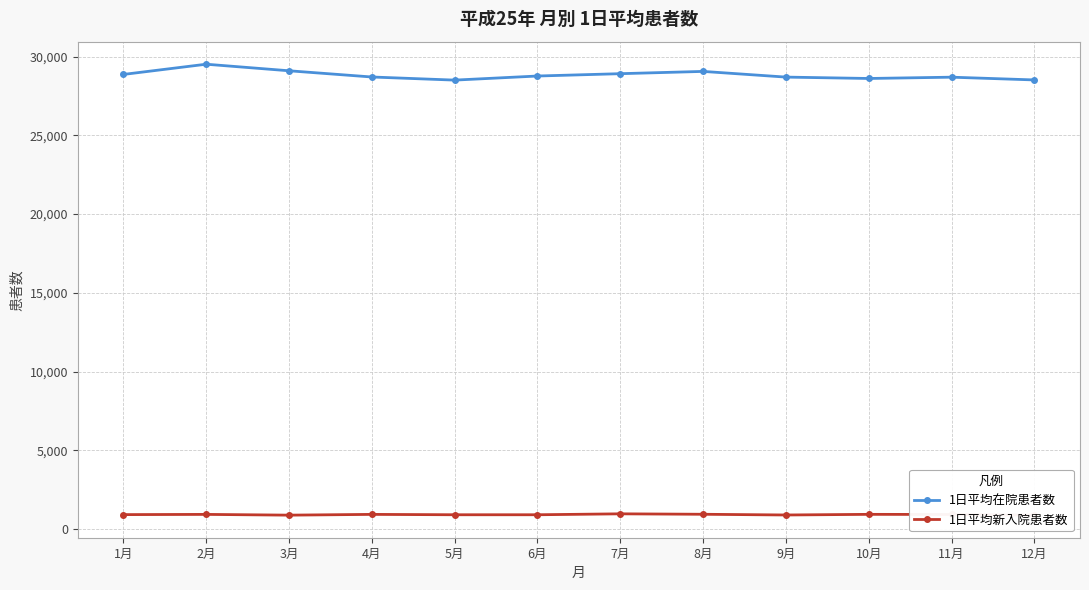

True or false: 1日平均在院患者数 and 1日平均新入院患者数 cross at least once.

False